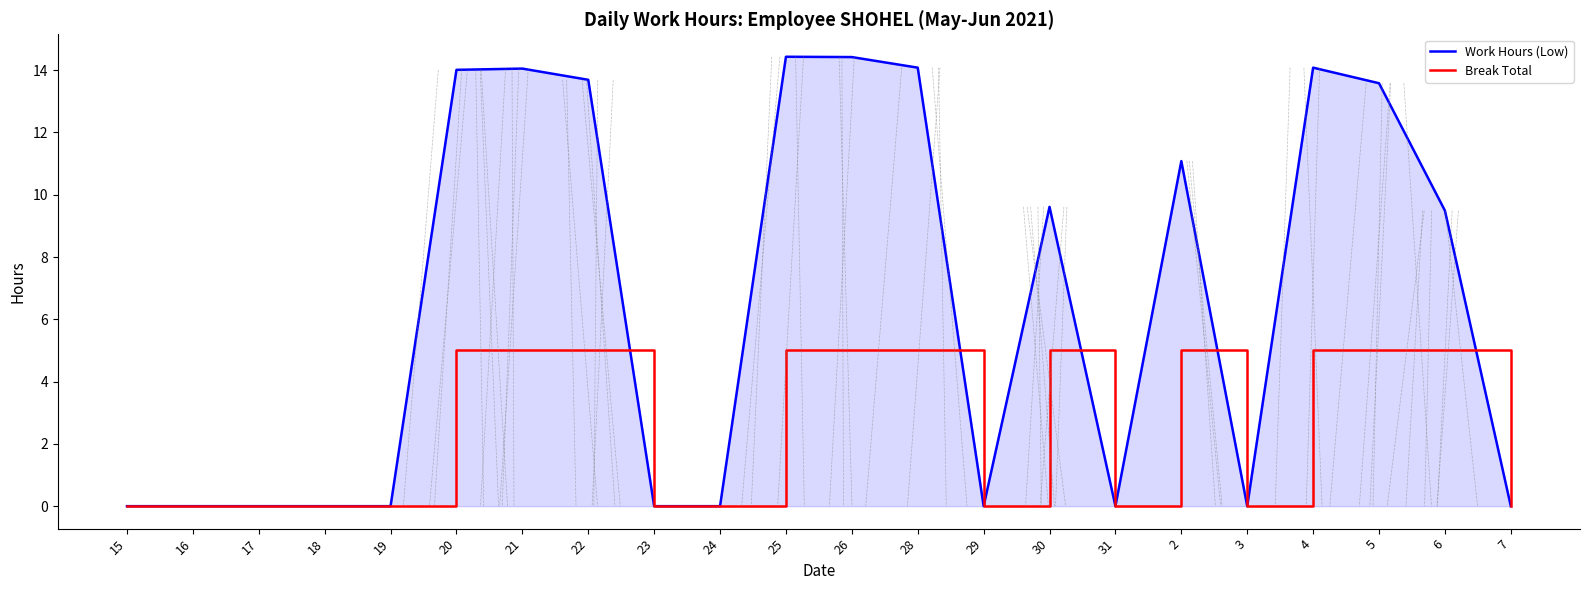

How many lines are shown in the chart?

2